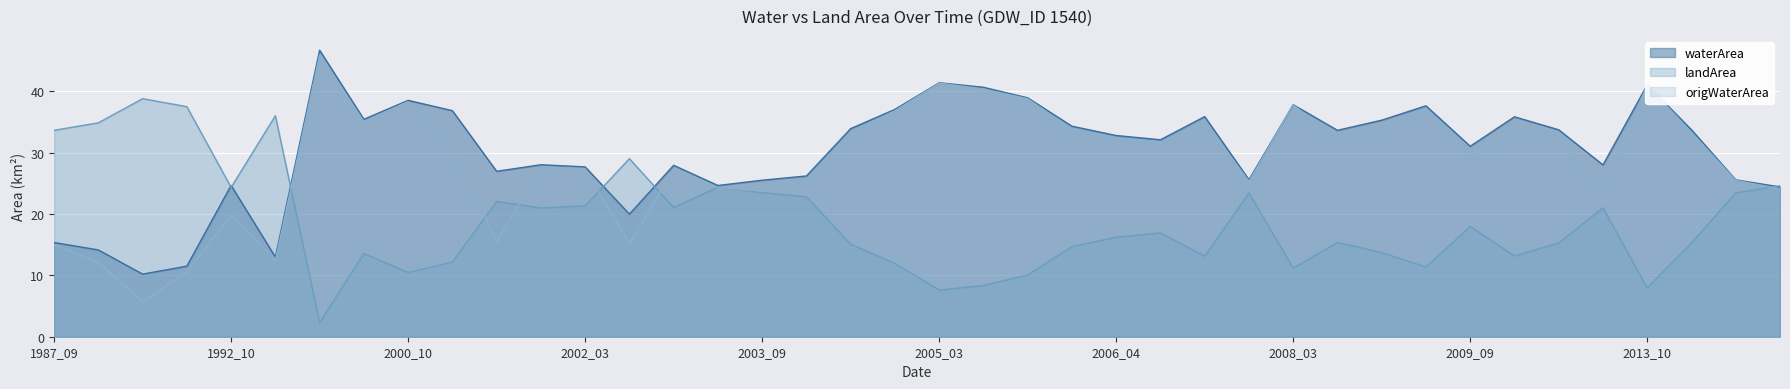

Reading left to right, what are all the values shown in this chart?

waterArea: 1987_09=15.3	1987_10=14.1	1988_04=10.2	1988_05=11.5	1992_10=24.6	1993_10=13.0	1996_03=46.7	1999_10=35.4	2000_10=38.5	2001_04=36.8	2001_09=26.9	2001_10=28.0	2002_03=27.7	2002_07=20.0	2003_03=27.9	2003_04=24.6	2003_09=25.5	2003_10=26.2	2004_09=33.9	2004_10=37.0	2005_03=41.4	2005_04=40.6	2006_02=38.9	2006_03=34.3	2006_04=32.8	2006_09=32.1	2006_10=35.9	2007_09=25.6	2008_03=37.8	2008_04=33.6	2008_09=35.3	2008_10=37.6	2009_09=31.0	2009_10=35.8	2011_04=33.7	2011_05=28.0	2013_10=41.0	2014_10=33.7	2015_04=25.6	2015_10=24.4
landArea: 1987_09=33.6	1987_10=34.9	1988_04=38.8	1988_05=37.5	1992_10=24.3	1993_10=36.0	1996_03=2.3	1999_10=13.6	2000_10=10.5	2001_04=12.2	2001_09=22.0	2001_10=21.0	2002_03=21.3	2002_07=29.0	2003_03=21.1	2003_04=24.4	2003_09=23.5	2003_10=22.8	2004_09=15.1	2004_10=11.9	2005_03=7.6	2005_04=8.3	2006_02=10.1	2006_03=14.7	2006_04=16.2	2006_09=16.9	2006_10=13.1	2007_09=23.4	2008_03=11.2	2008_04=15.4	2008_09=13.7	2008_10=11.4	2009_09=18.0	2009_10=13.2	2011_04=15.3	2011_05=21.0	2013_10=8.0	2014_10=15.3	2015_04=23.4	2015_10=24.6
origWaterArea: 1987_09=15.0	1987_10=12.2	1988_04=5.7	1988_05=10.6	1992_10=19.8	1993_10=12.4	1996_03=45.9	1999_10=35.1	2000_10=38.3	2001_04=31.7	2001_09=15.4	2001_10=27.7	2002_03=27.4	2002_07=15.2	2003_03=27.3	2003_04=24.3	2003_09=23.7	2003_10=25.6	2004_09=33.4	2004_10=36.8	2005_03=41.3	2005_04=40.4	2006_02=38.8	2006_03=33.7	2006_04=32.3	2006_09=31.5	2006_10=35.1	2007_09=25.3	2008_03=37.8	2008_04=32.2	2008_09=34.0	2008_10=37.1	2009_09=29.1	2009_10=33.9	2011_04=33.2	2011_05=24.3	2013_10=41.0	2014_10=33.3	2015_04=25.5	2015_10=24.1